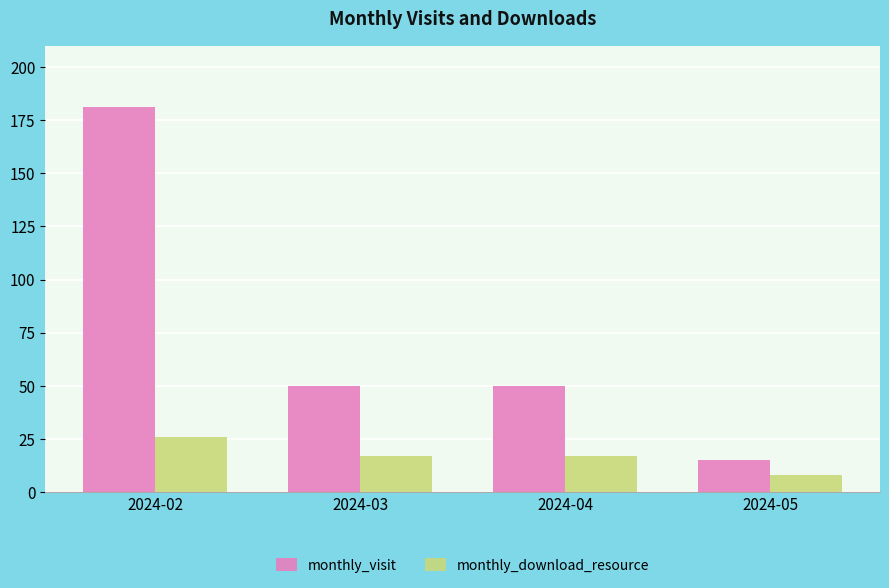

Which series changed the most between 2024-02 and 2024-04?

monthly_visit